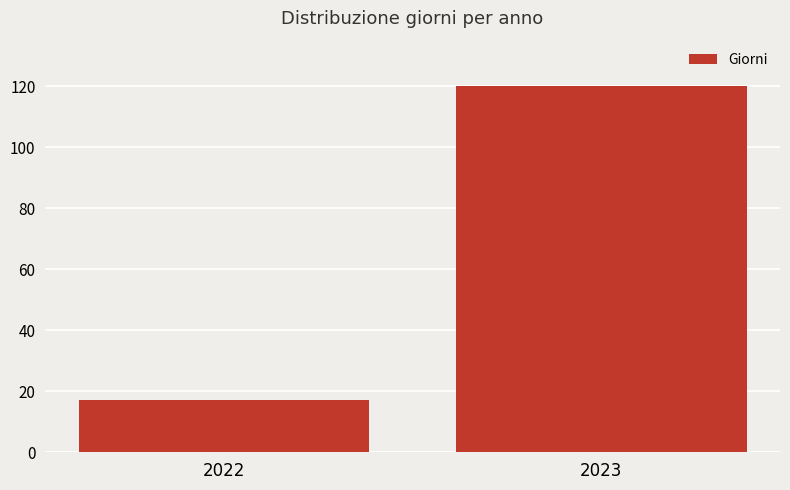

Which category has the highest value across all series?

2023